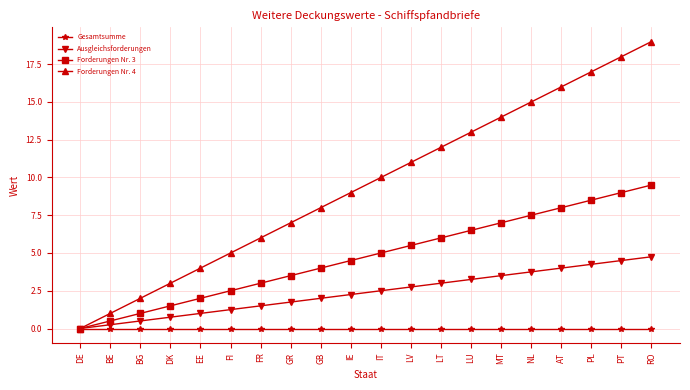

True or false: Forderungen Nr. 3 has a value of 1.3 at EE.

False